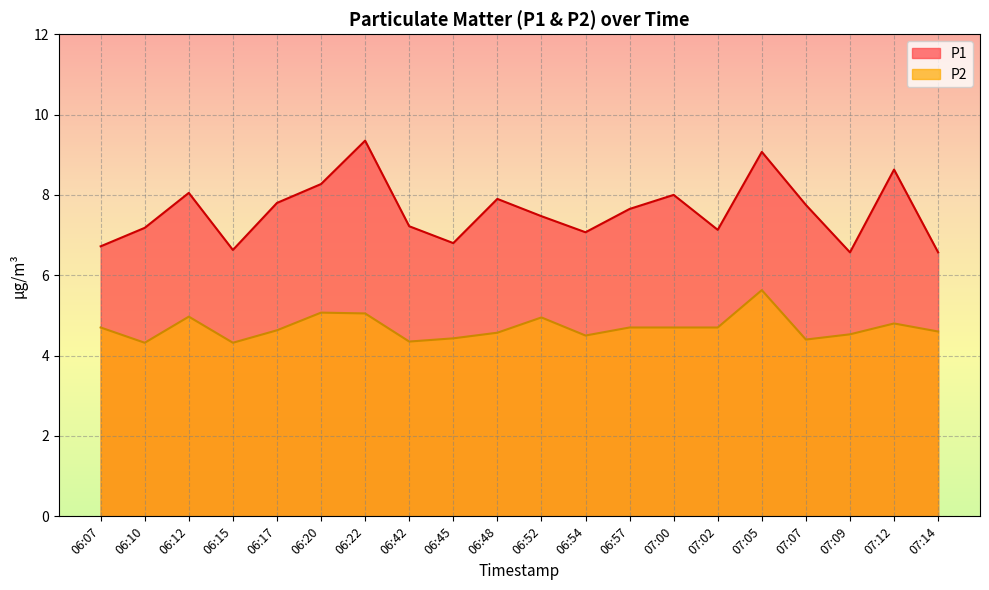

Does the chart have visible grid lines?

Yes